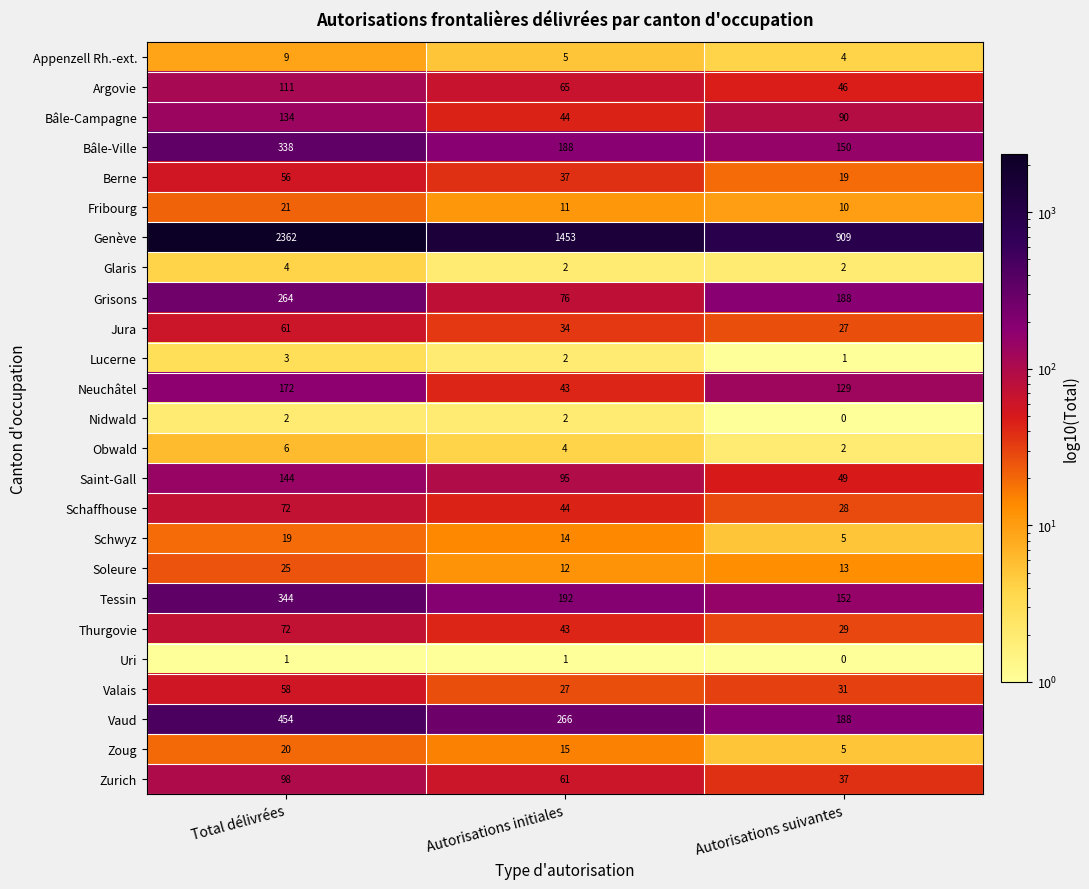

What is the difference between the maximum and minimum values in the Schwyz series?

14